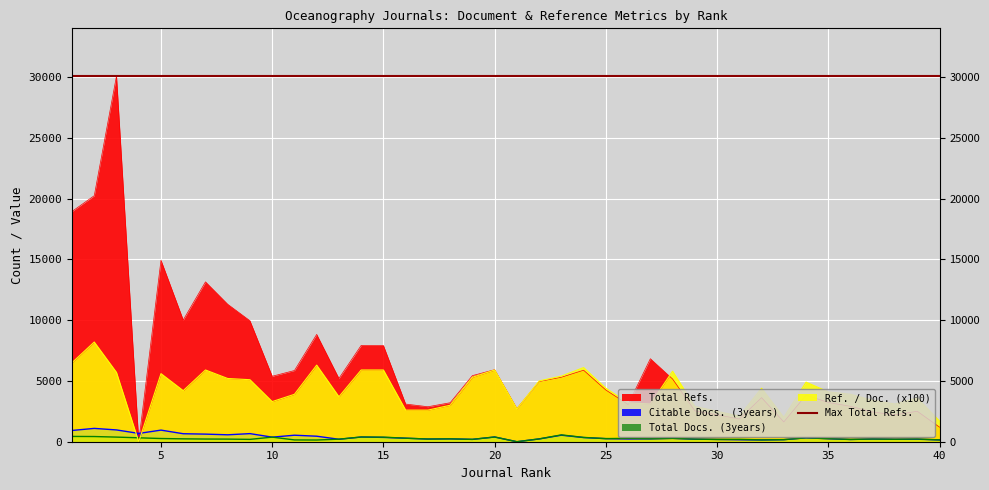

True or false: Total Refs. and Total Docs. (3years) cross at least once.

True